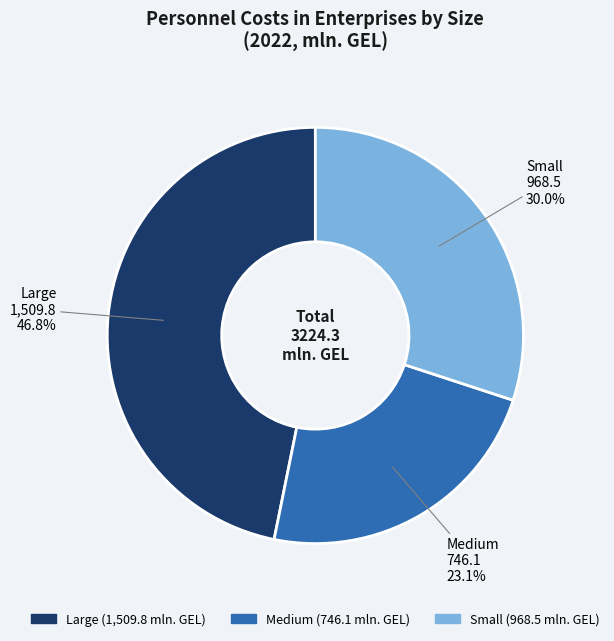

To the nearest percent, what portion does Small represent?

30%